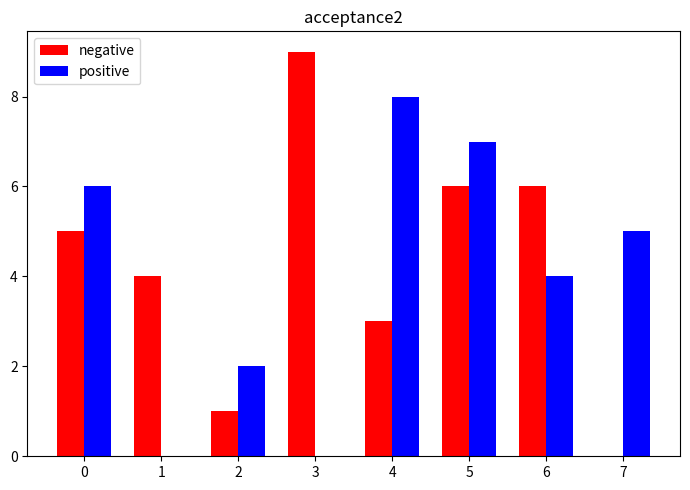

At which category is the sum across all series the highest?

5